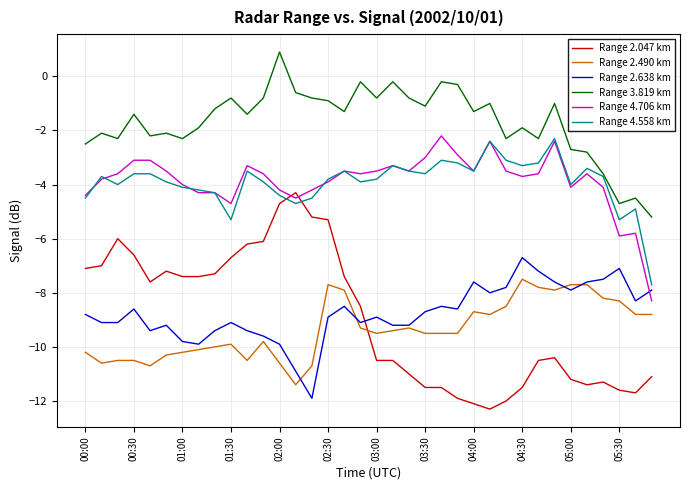

True or false: Range 3.819 km has more than 2 interior local peaks.

True